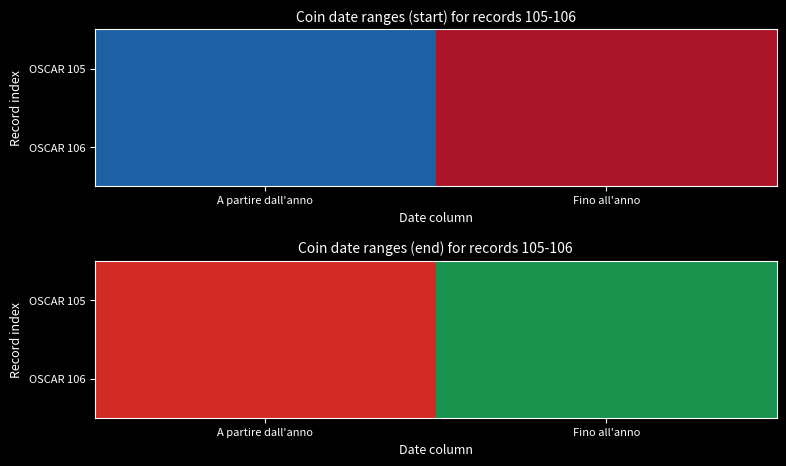

Count the number of categories in the chart.

2